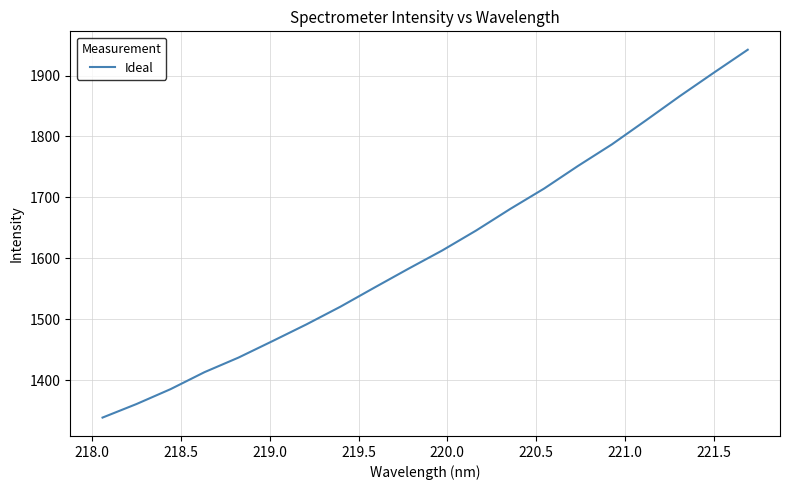

What is the greatest value displayed?

1942.4